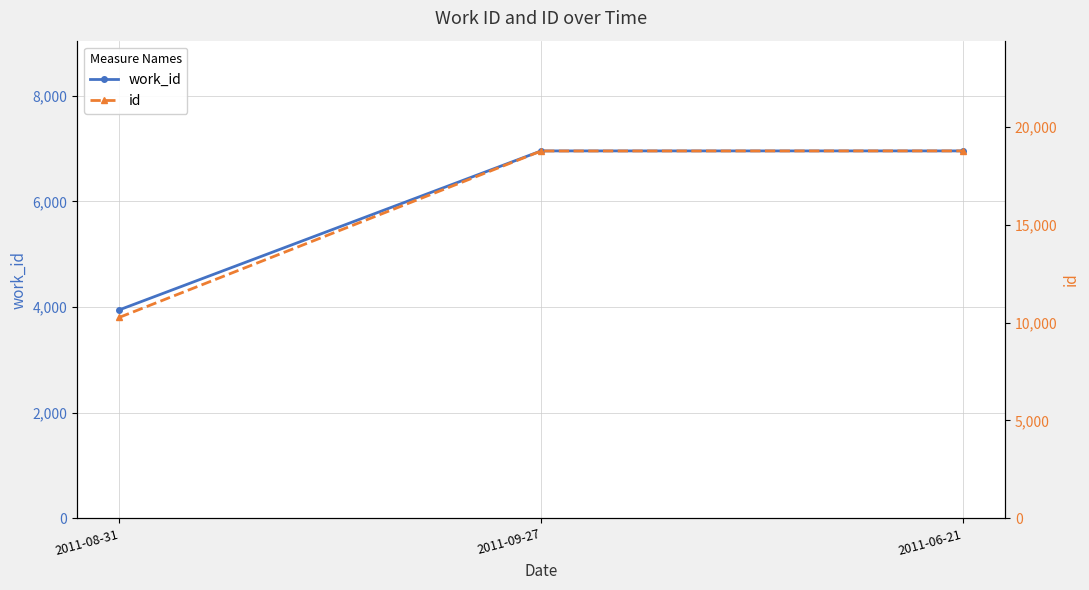

What is the minimum value shown in the chart?

3948